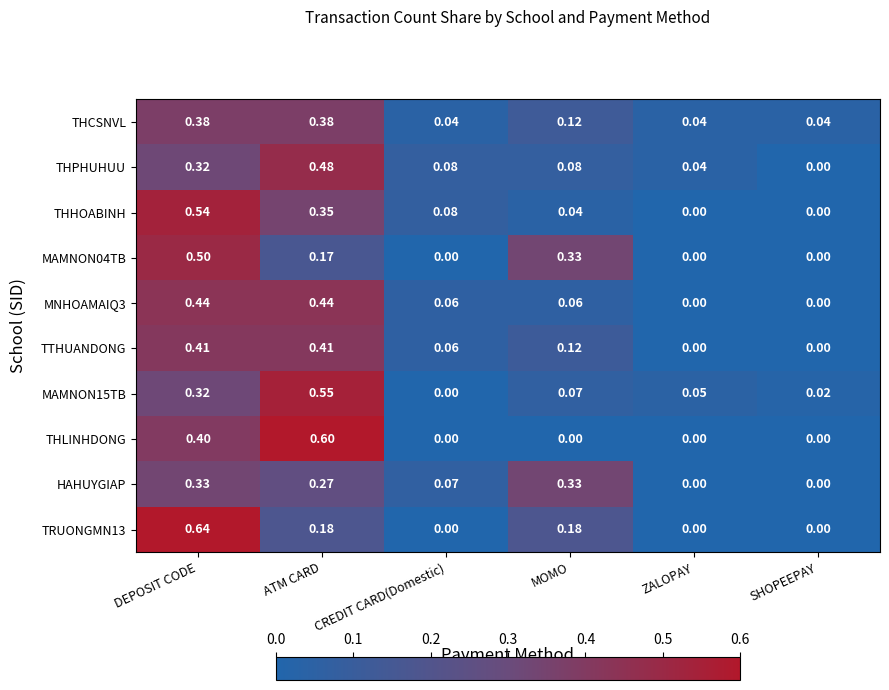

Which label corresponds to the largest value in the chart?

DEPOSIT CODE